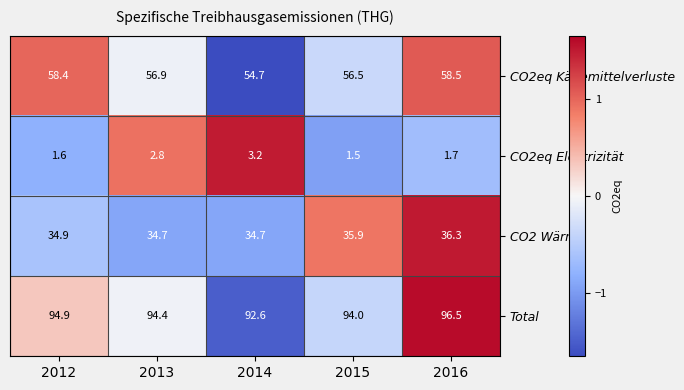

Is it true that CO2eq Elektrizität equals 2.3 at 2015?

False